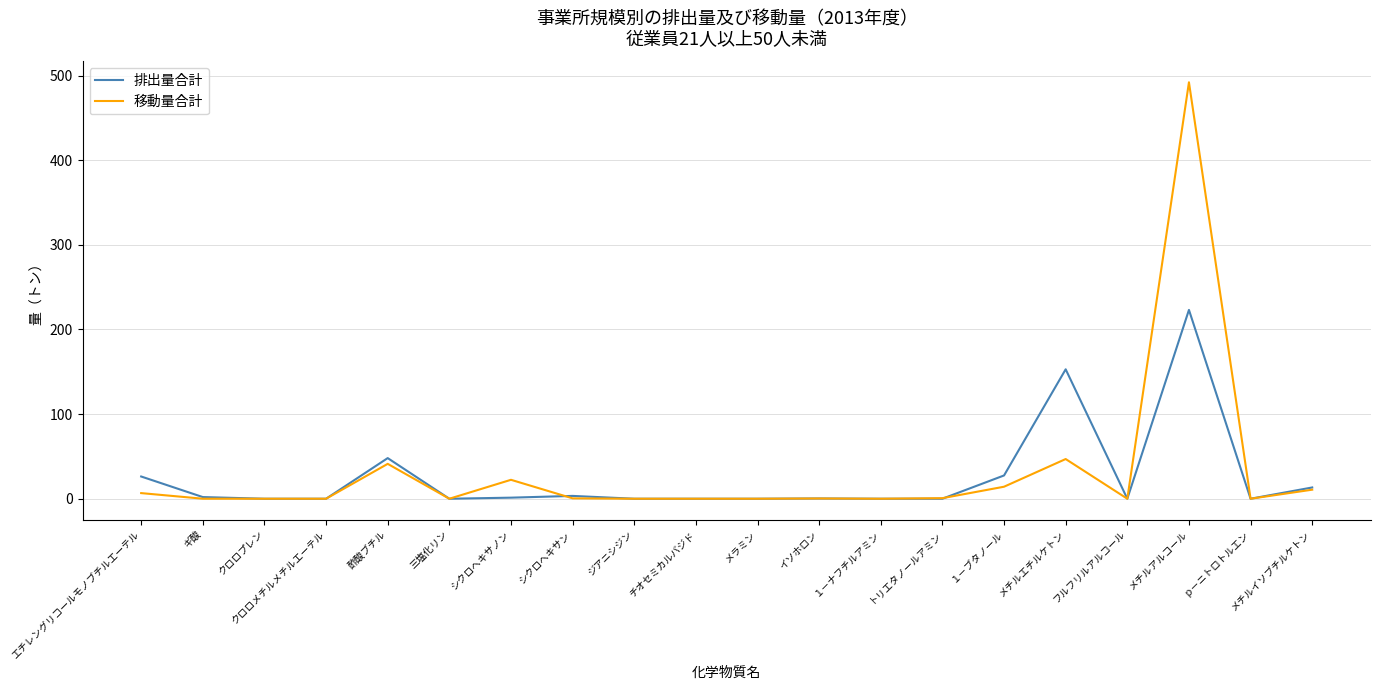

What is the difference between the maximum and minimum values in the 移動量合計 series?

492.1